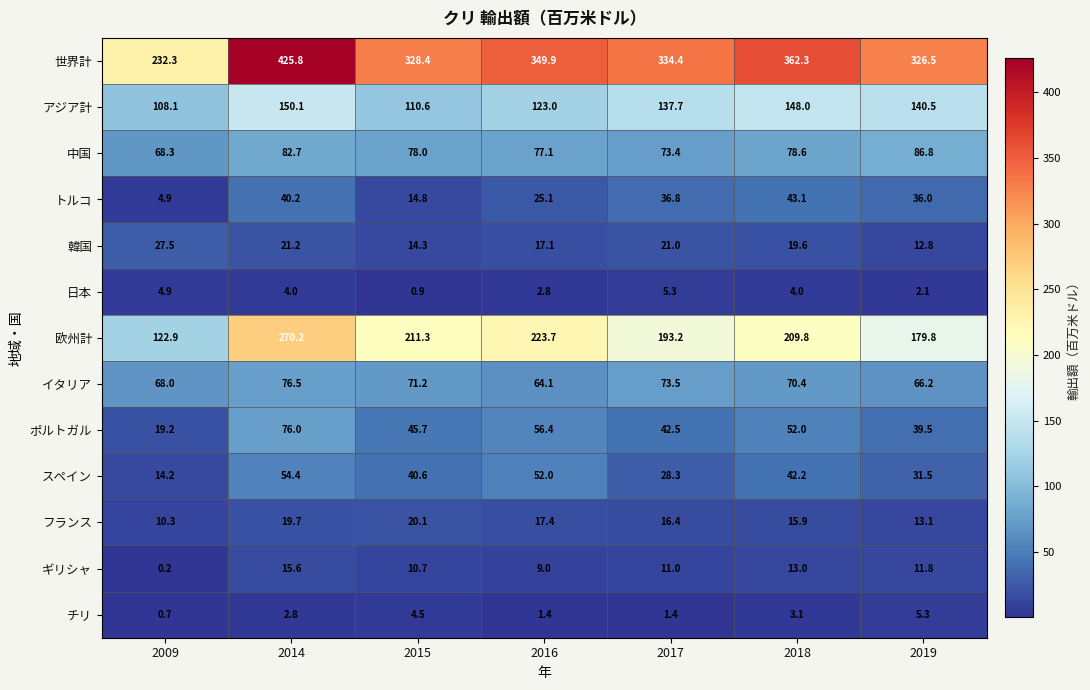

True or false: 韓国 has a value of 32.8 at 2018.

False